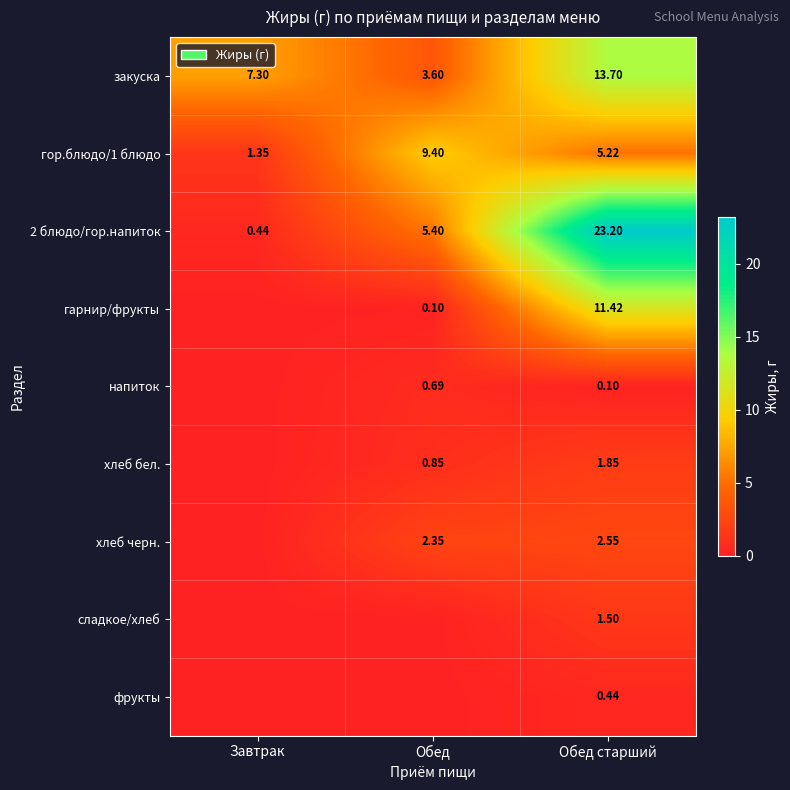

Which label corresponds to the smallest value in the chart?

Завтрак